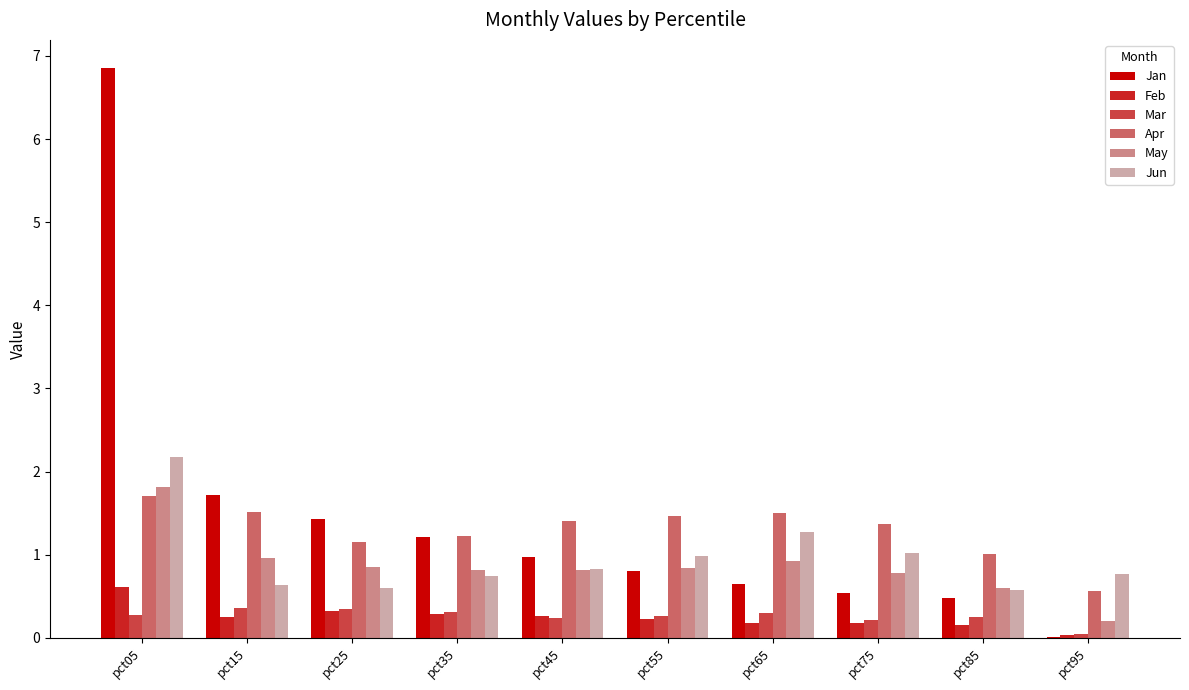

What value does the Feb series have at pct15?

0.2